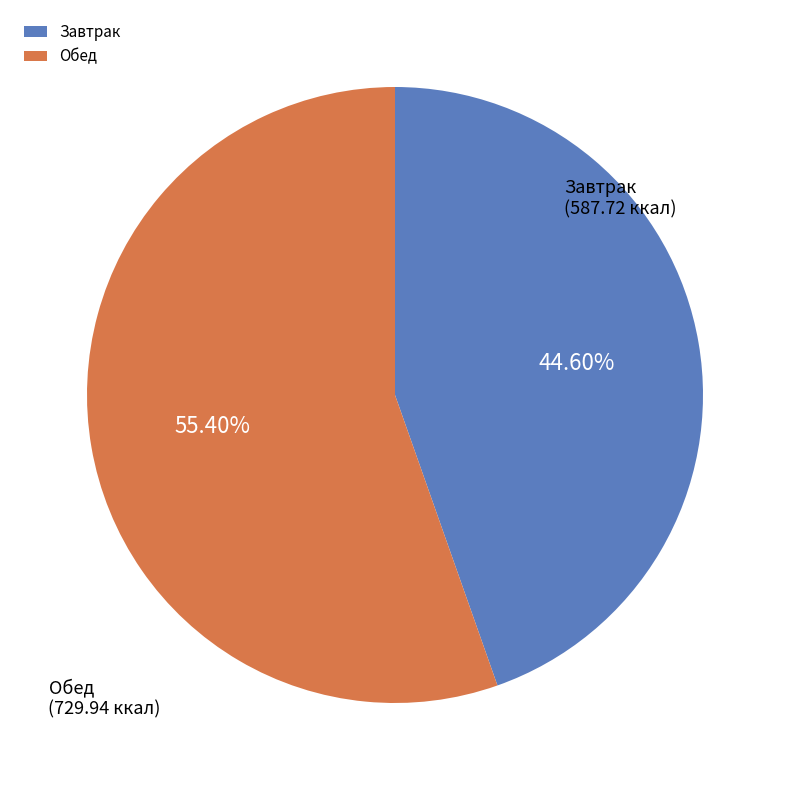

Is there a majority slice in this chart?

Yes